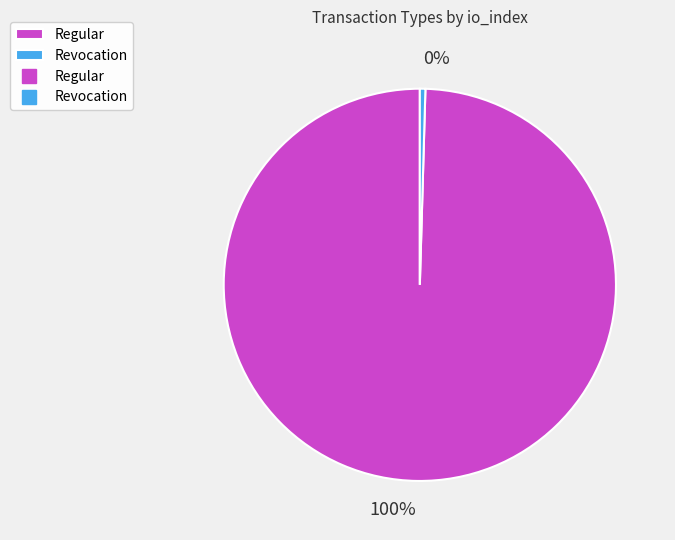

To the nearest percent, what is the average slice percentage?

50%